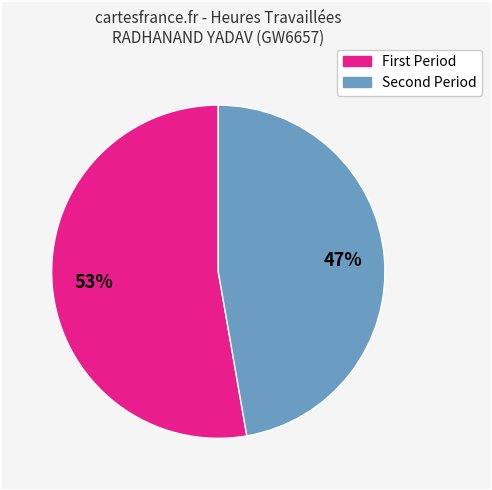

Is there a majority slice in this chart?

Yes